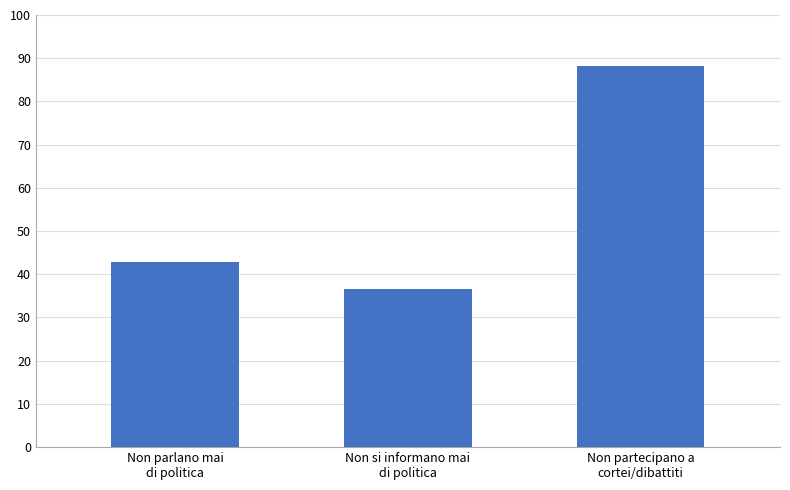

How many distinct data groups are displayed?

1